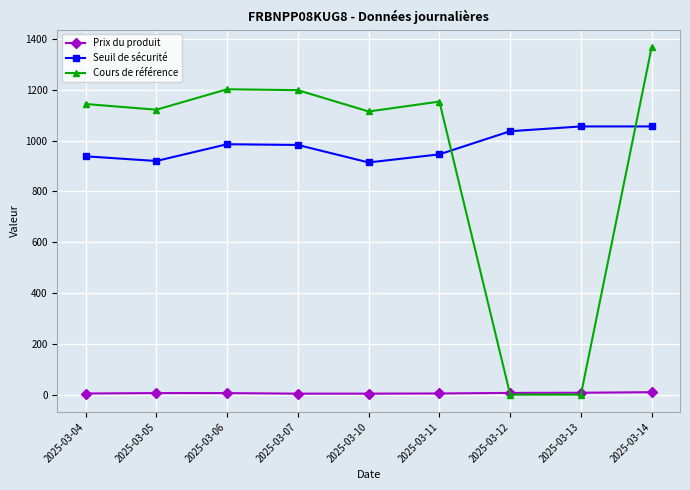

In Cours de référence, how many points are higher than both neighbors (excluding endpoints)?

2